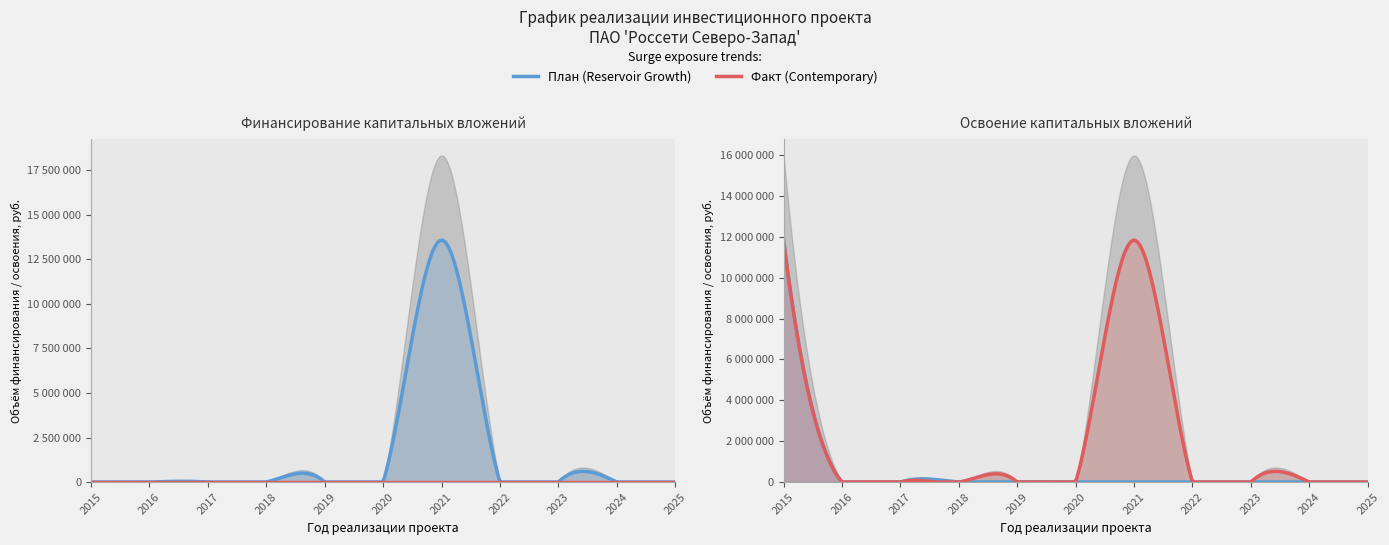

Is the value of Освоение (факт) at 2019 greater than the value of Финансирование (план) at 2017?

No